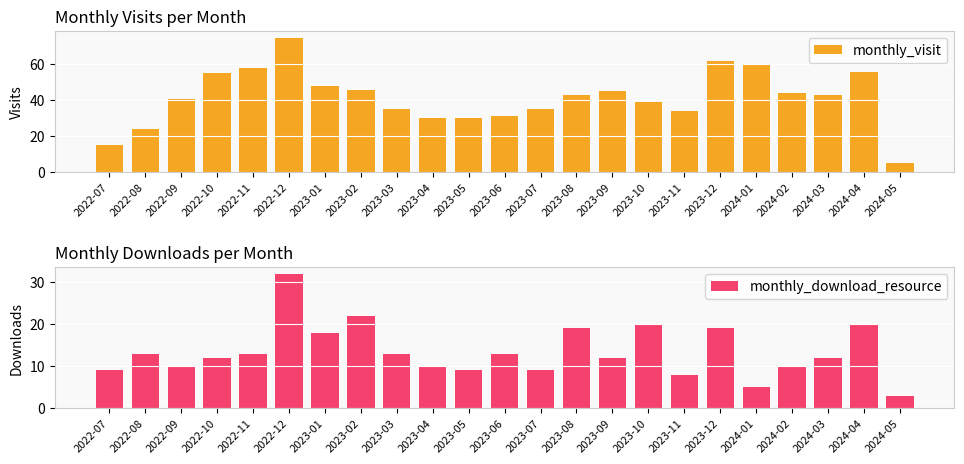

At which category does the chart reach its minimum across all series?

2024-05